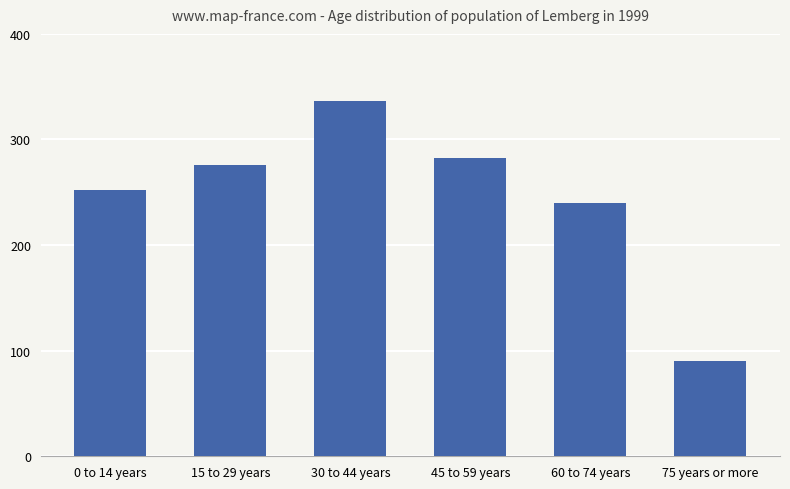

What is the difference between the values at 75 years or more and 15 to 29 years?

186